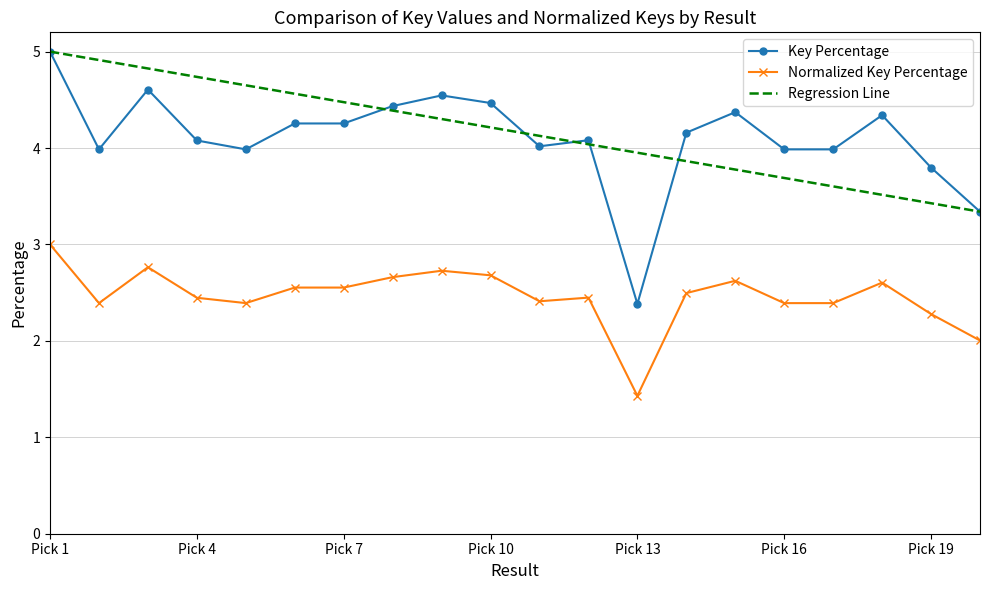

Which series has the widest spread of values?

Key Percentage